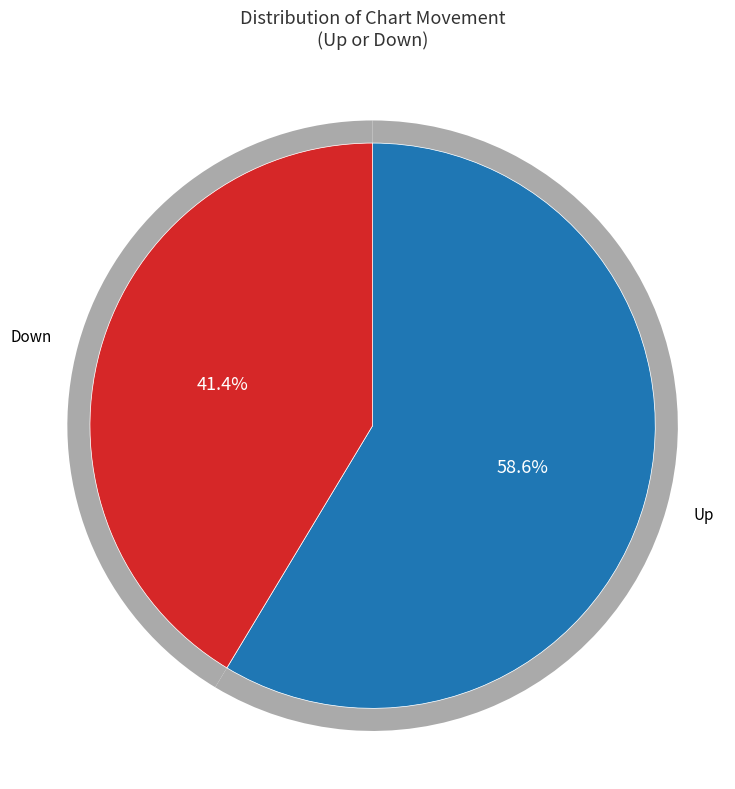

To the nearest percent, what is the difference between the largest and smallest slice percentages?

17%